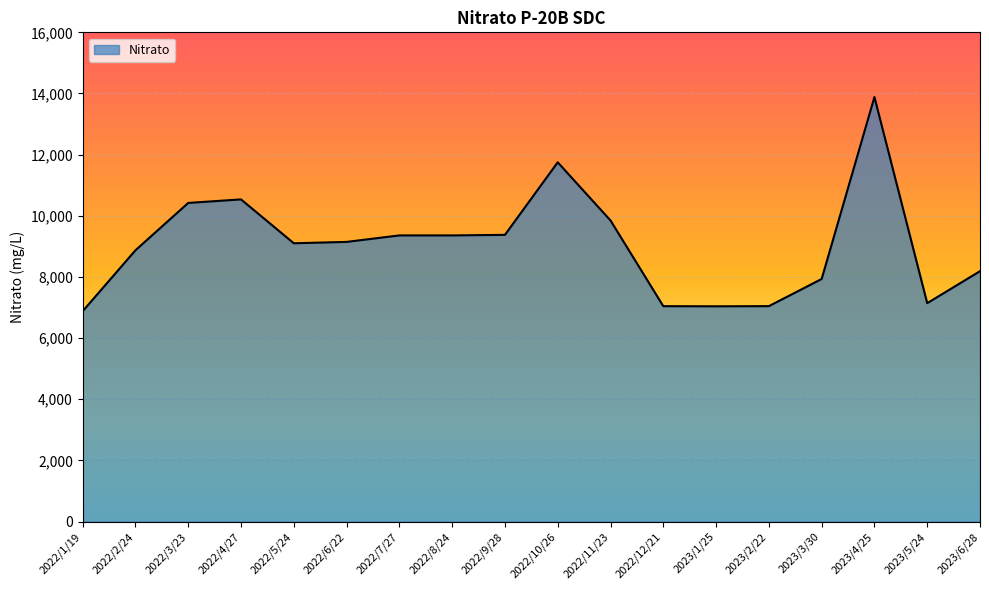

What value does the data have at 2023/4/25?

13883.1